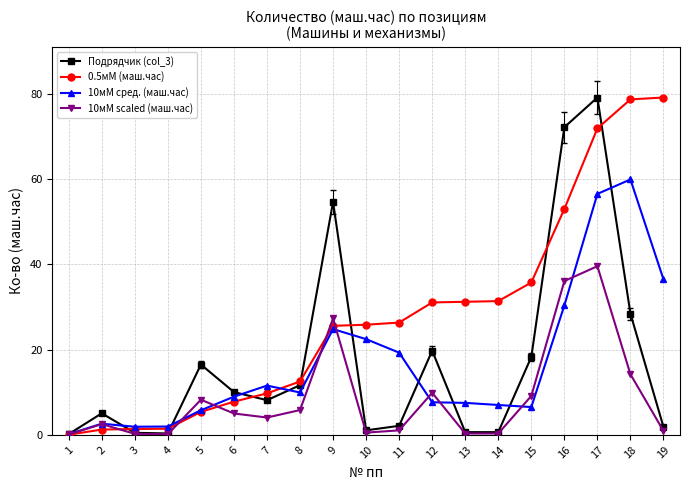

Between 1 and 8, which series saw the biggest shift?

0.5мМ (маш.час)